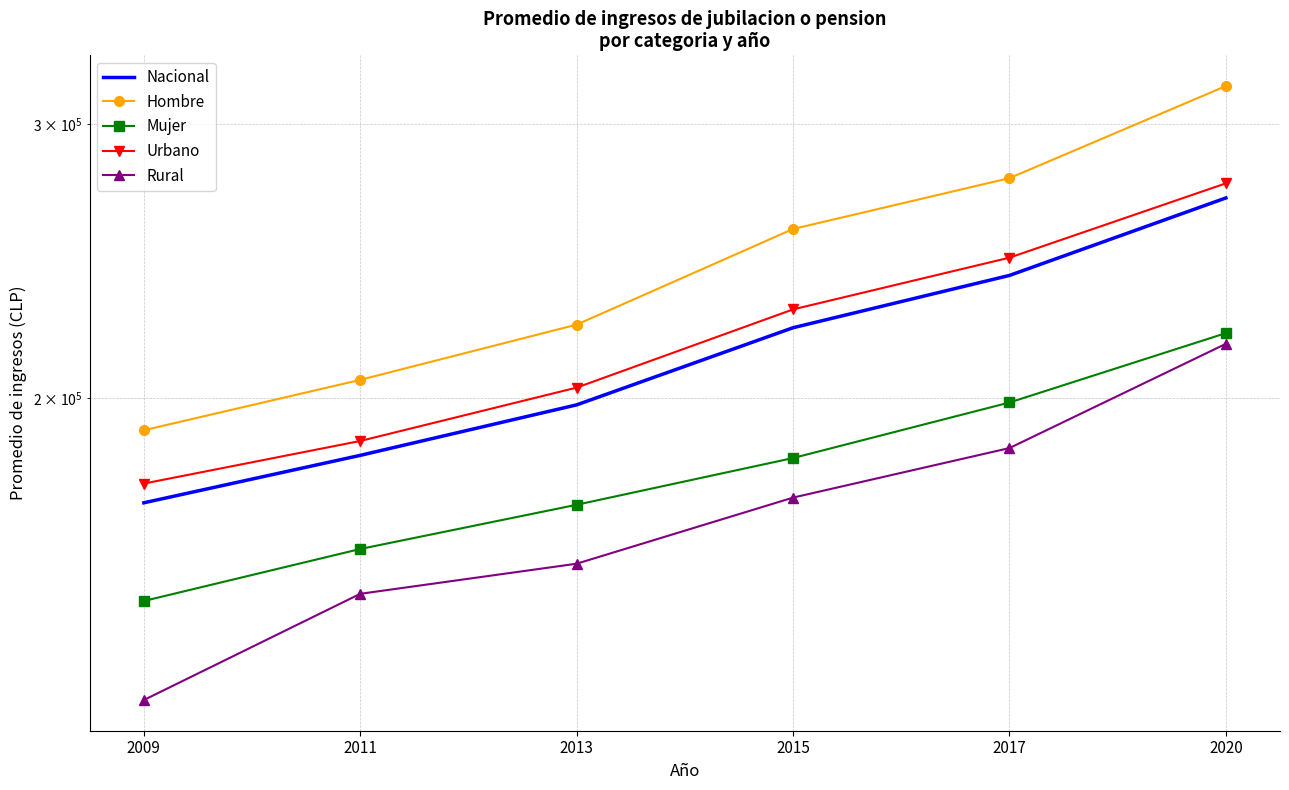

True or false: Hombre has more than 0 interior local peaks.

False